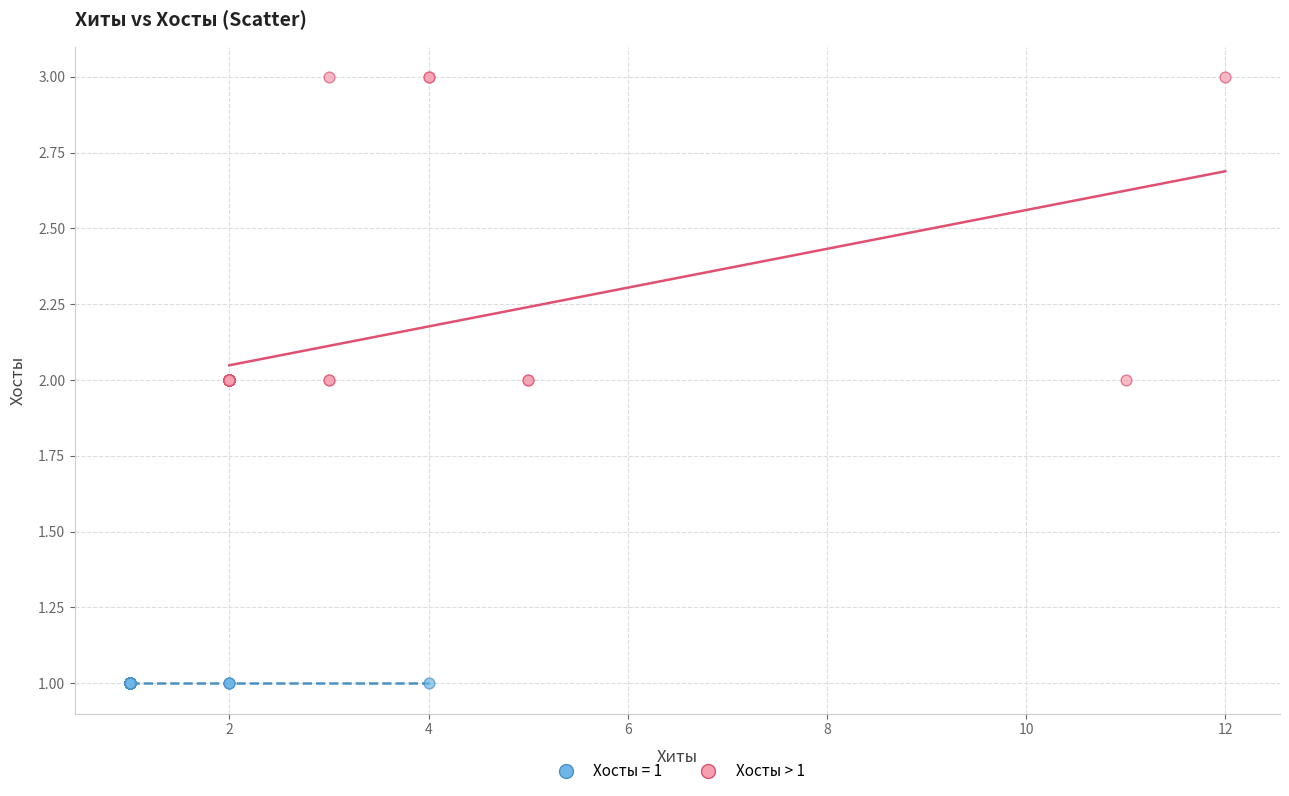

Which series contains the lowest Y value?

Хосты = 1